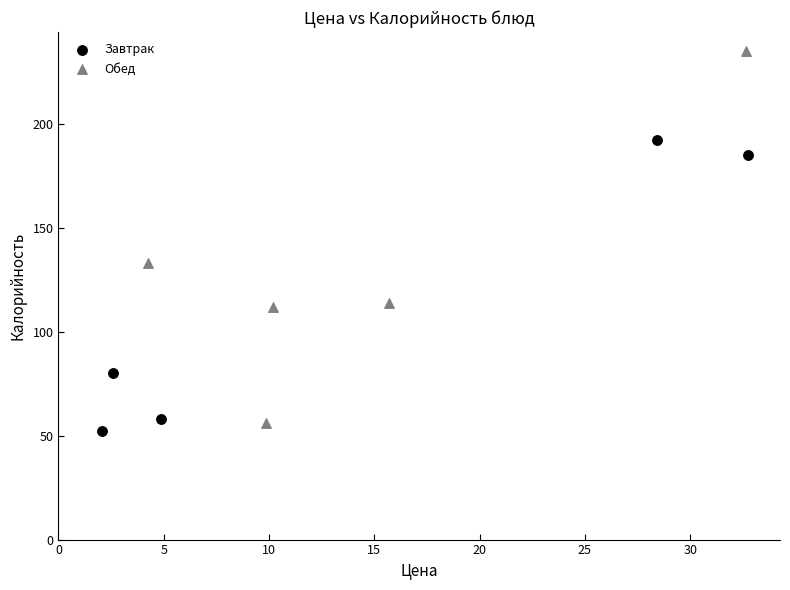

Which series has the largest Y range (max minus min)?

Обед